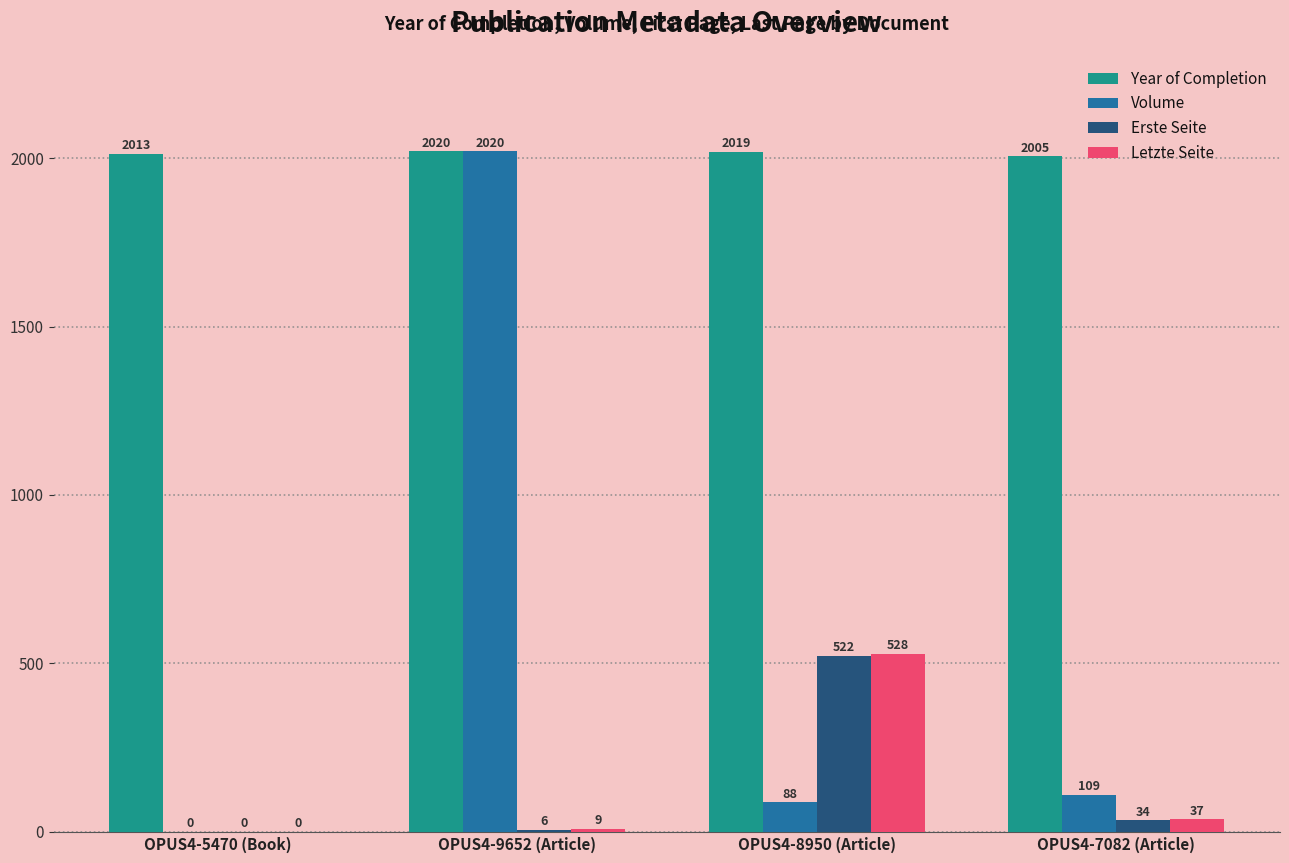

How many series are shown in this chart?

4